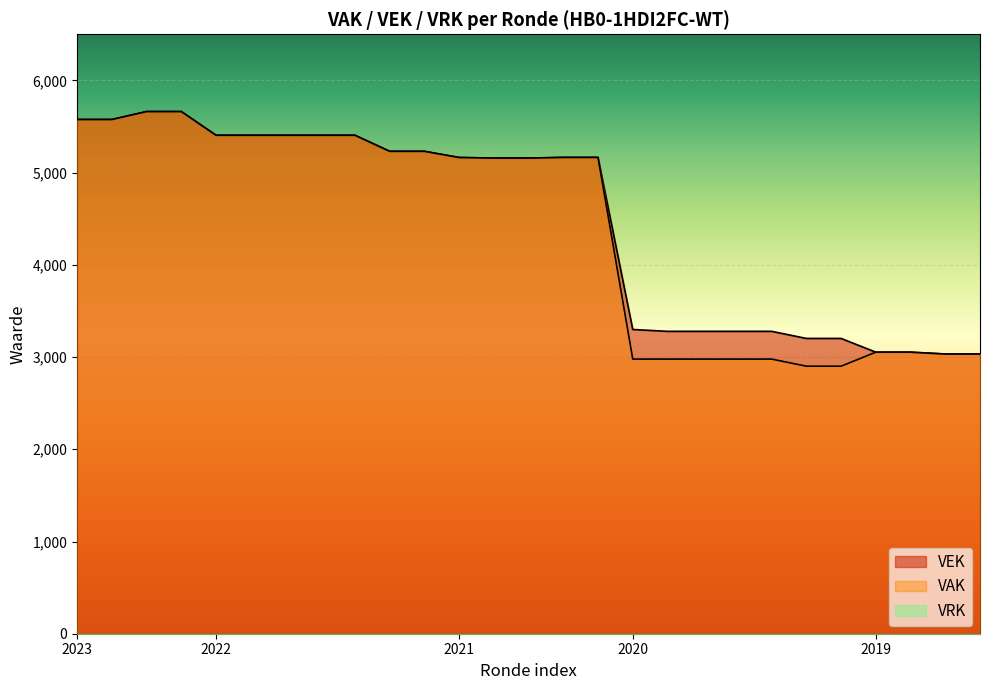

What is the highest value of the VAK series?

5662